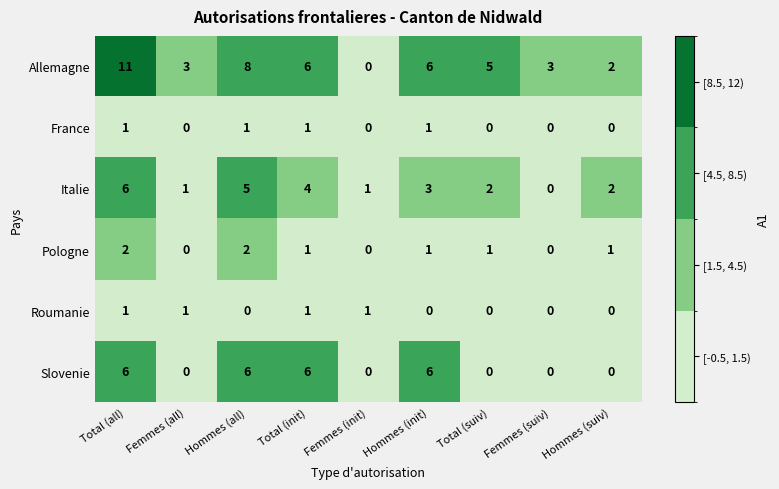

At which label does Allemagne first exceed 5?

Total (all)